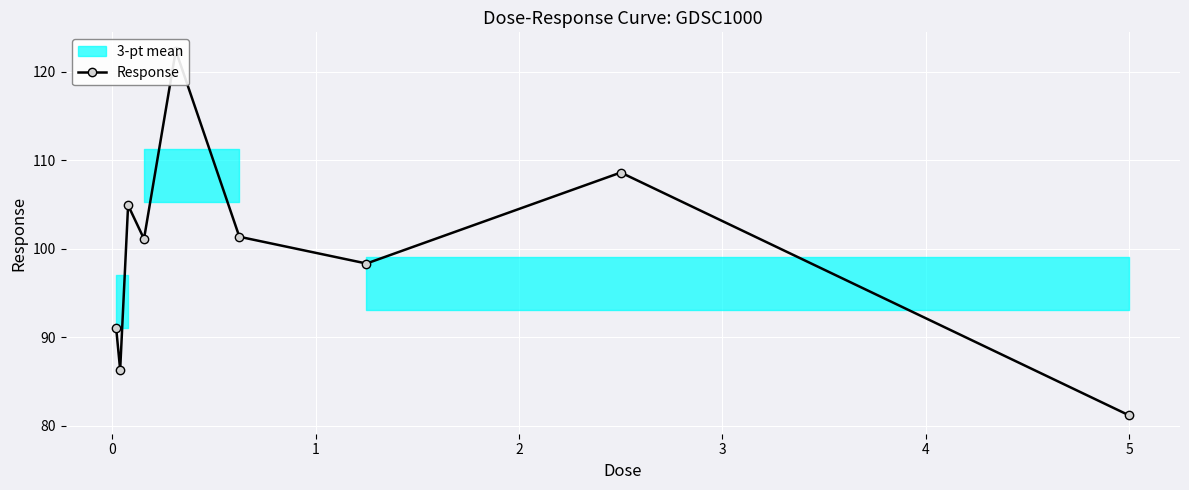

Is it true that the value at 0 is 146.6?

False